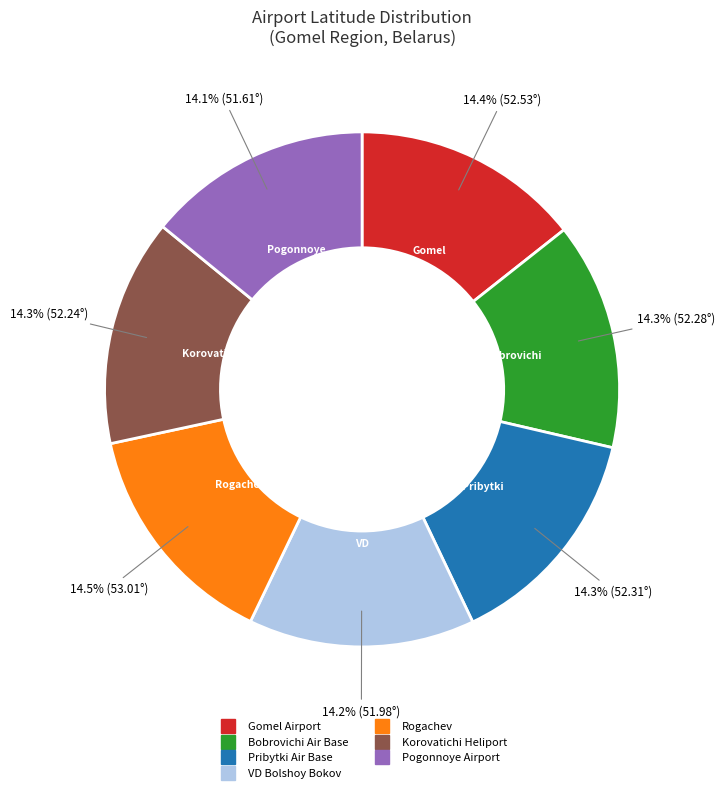

Count the number of slices in the pie.

7